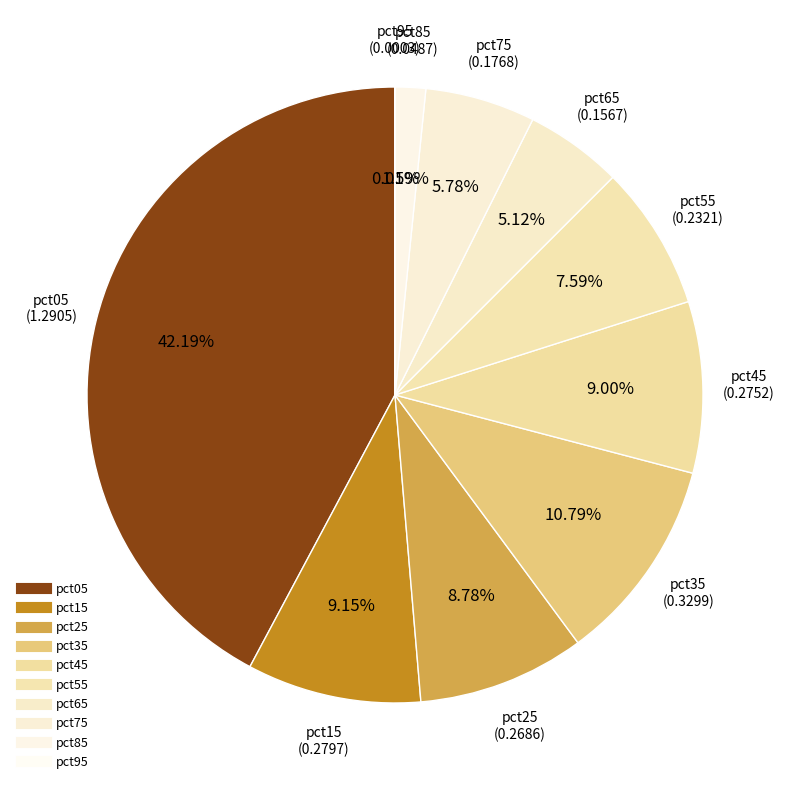

What percentage is the pct55 slice, to the nearest percent?

8%